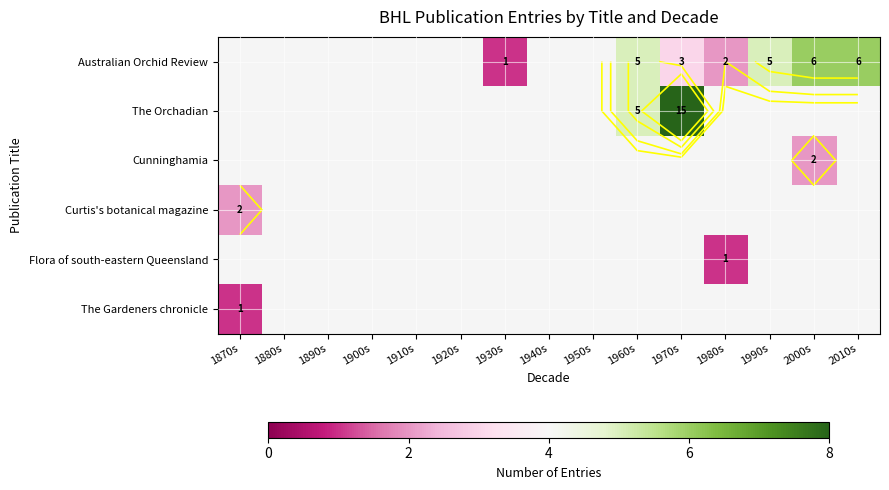

How many data points does each series have?

15